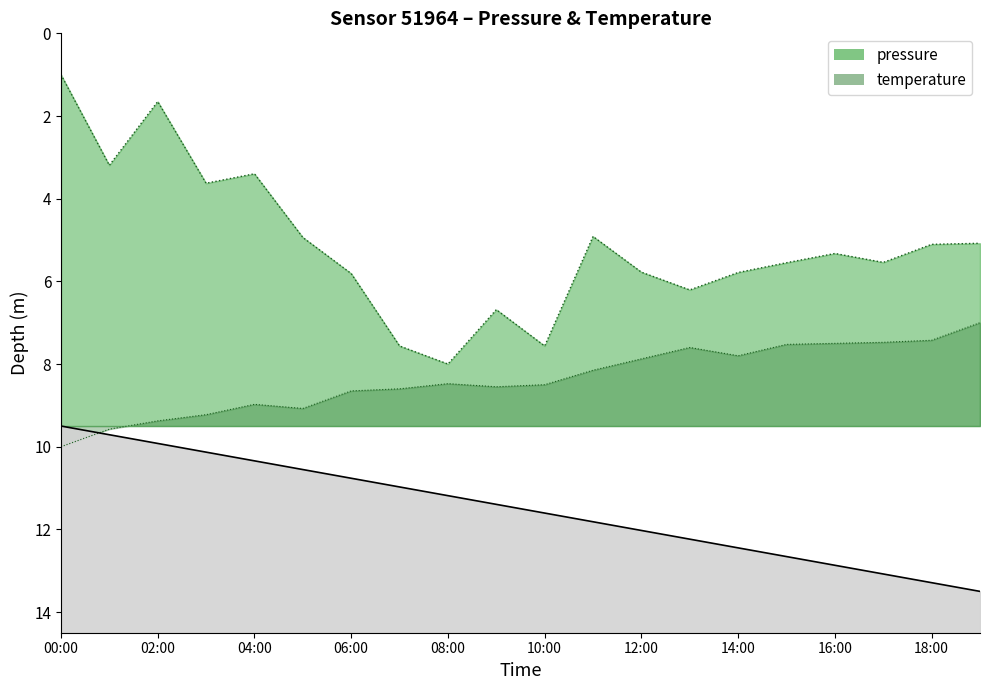

Which series changed the most between 02:00 and 18:00?

pressure